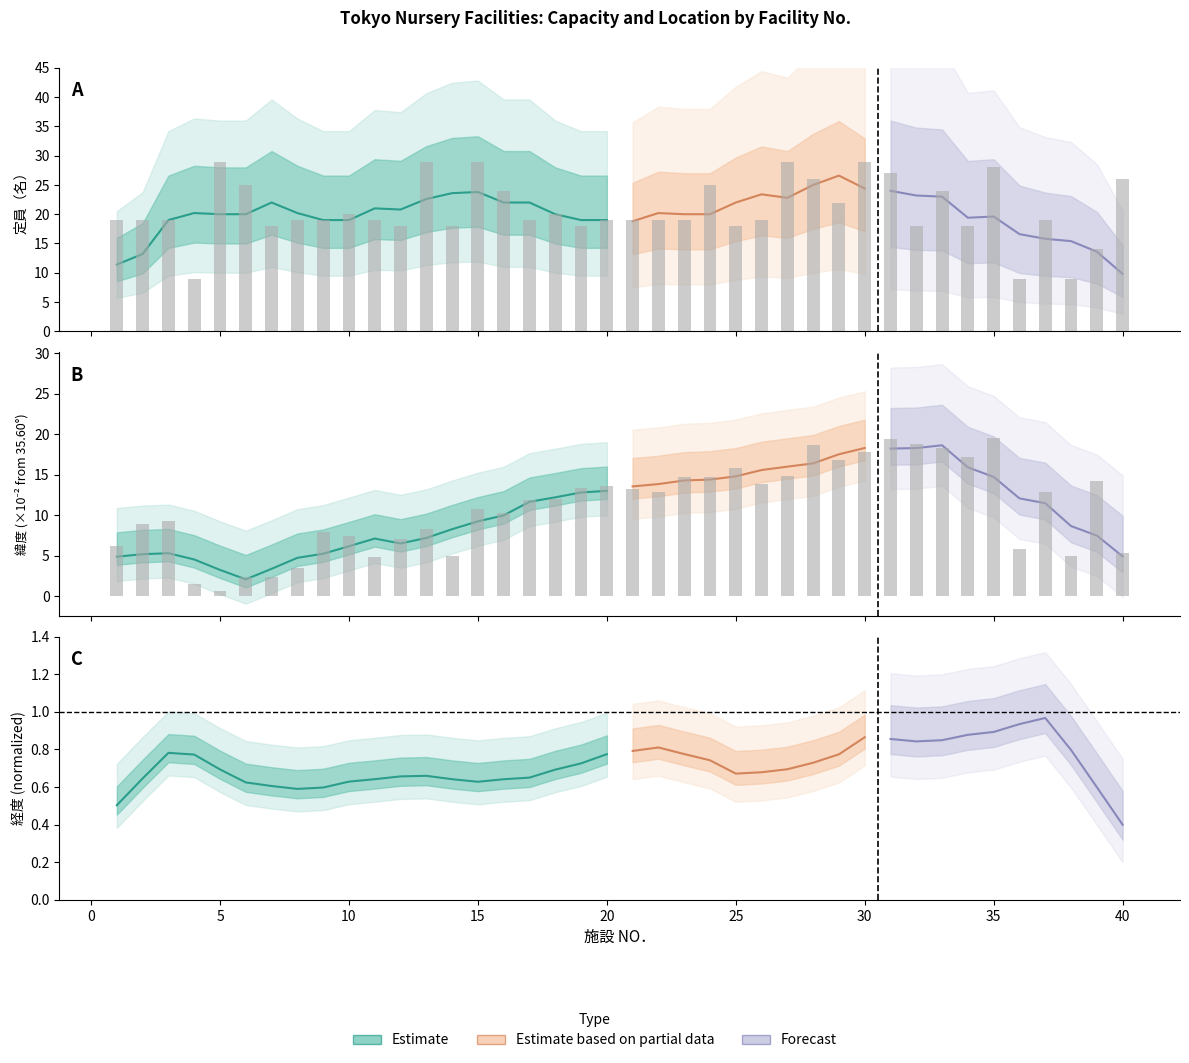

Is it true that 定員（名） equals 26.0 at 40?

True